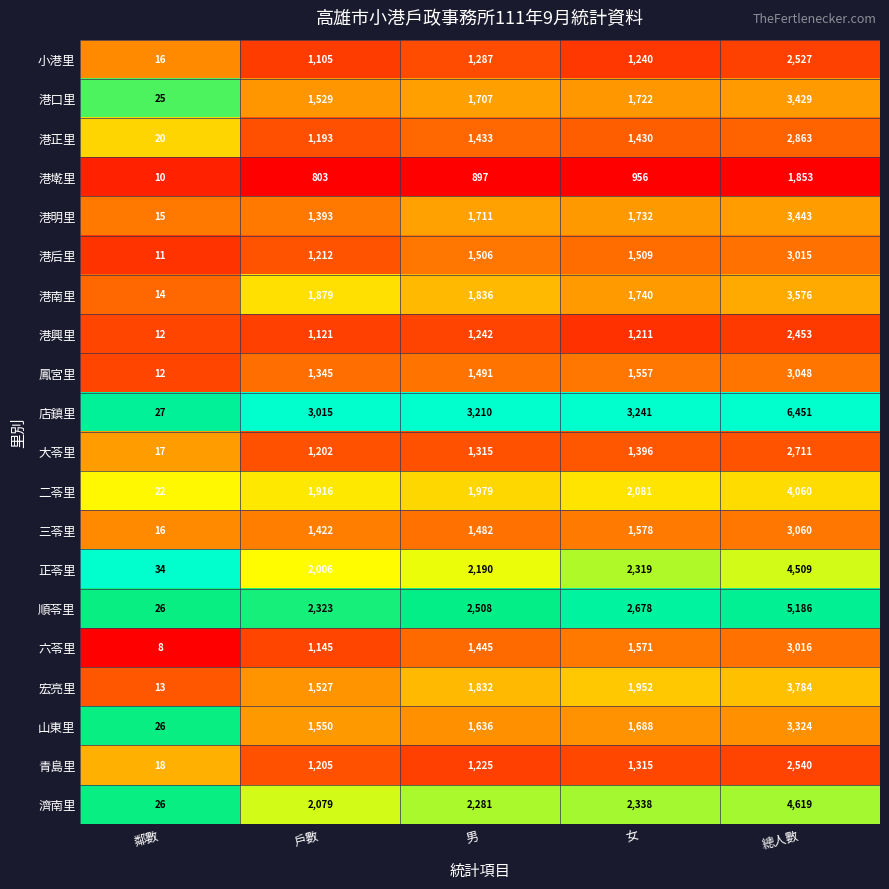

Which series has the largest total across all categories?

店鎮里